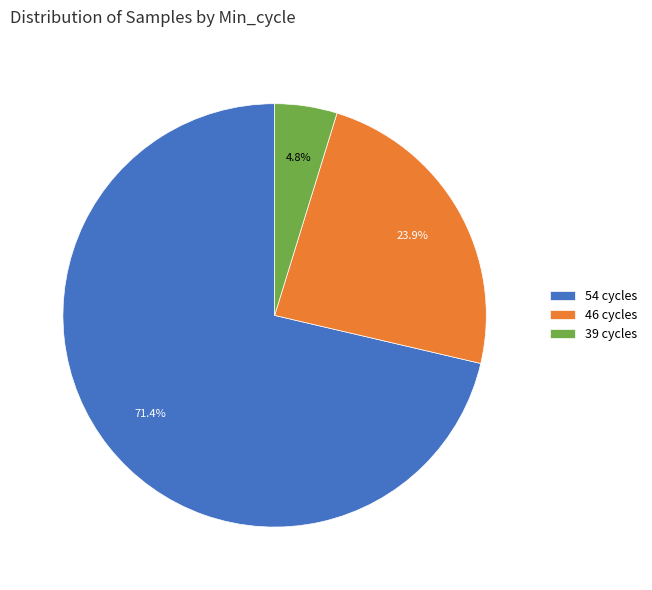

Which slice represents more than half of the pie?

54 cycles